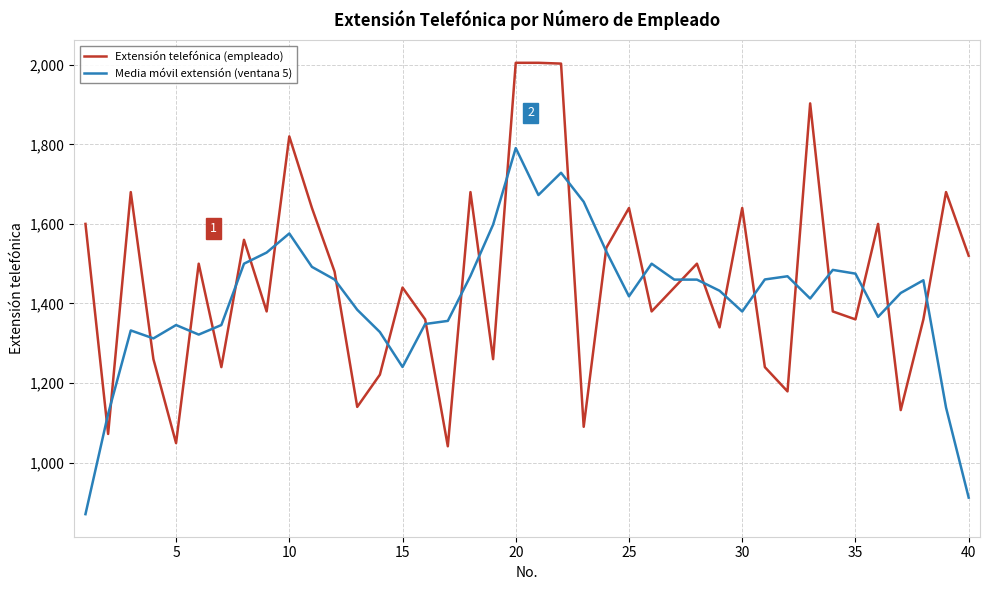

Rank the series by their maximum value, from highest to lowest.

Extensión telefónica (empleado), Media móvil extensión (ventana 5)